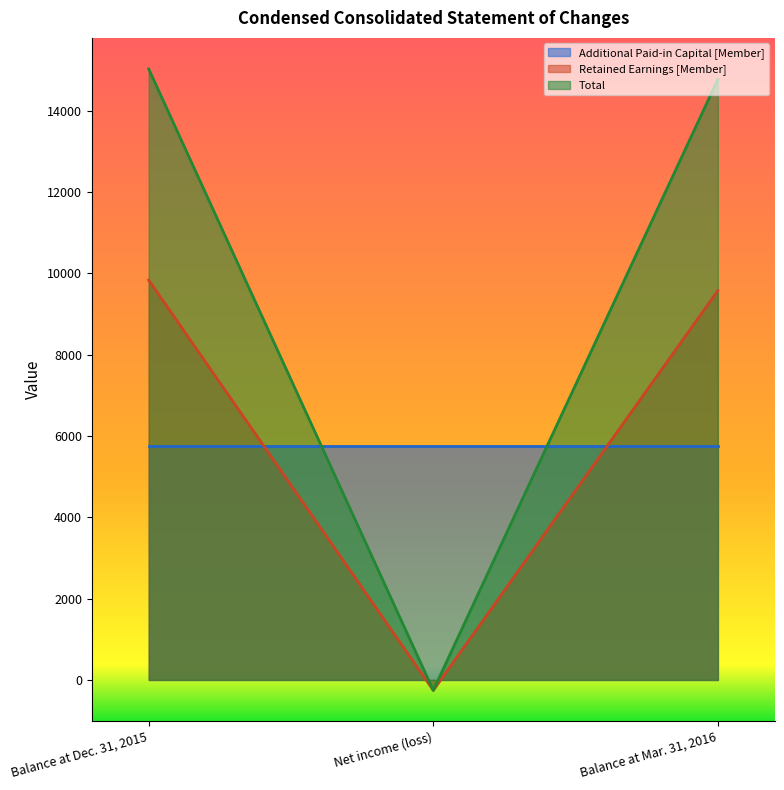

At Balance at Mar. 31, 2016, list the series in order from largest to smallest.

Total, Retained Earnings [Member], Additional Paid-in Capital [Member]